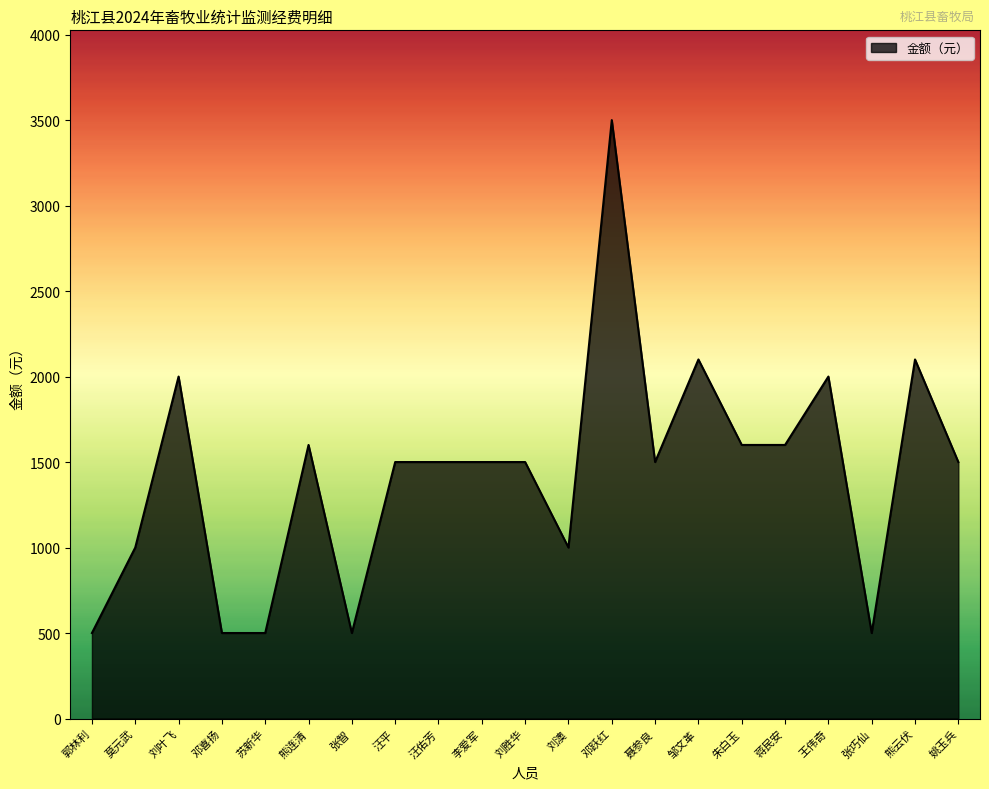

Which label corresponds to the largest value in the chart?

邓跃红